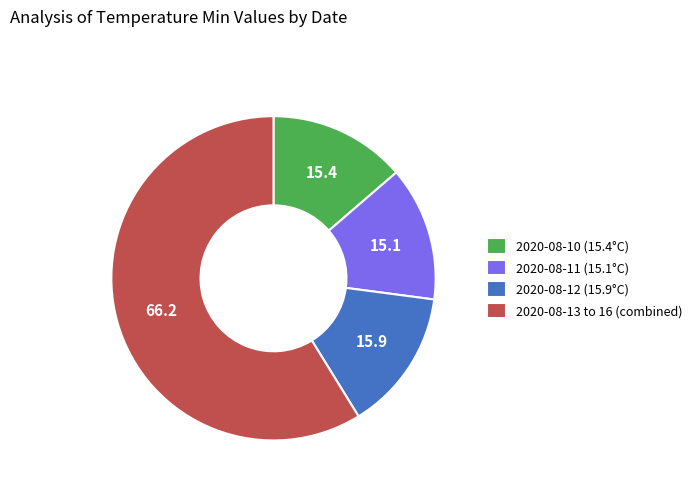

How many segments does this pie chart have?

4